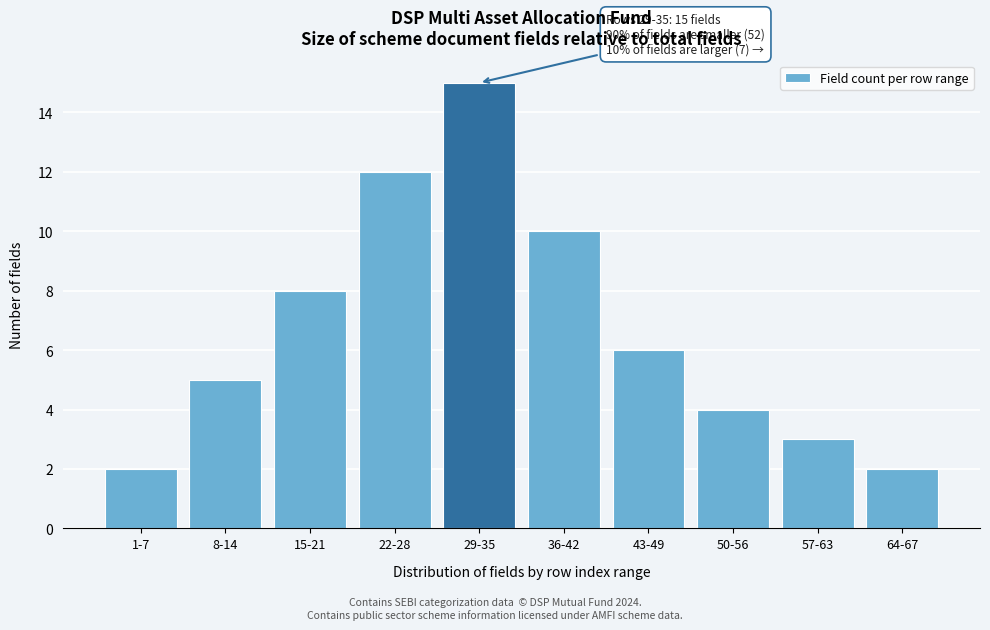

Reading left to right, extract all data points from this chart.

1-7=2	8-14=5	15-21=8	22-28=12	29-35=15	36-42=10	43-49=6	50-56=4	57-63=3	64-67=2